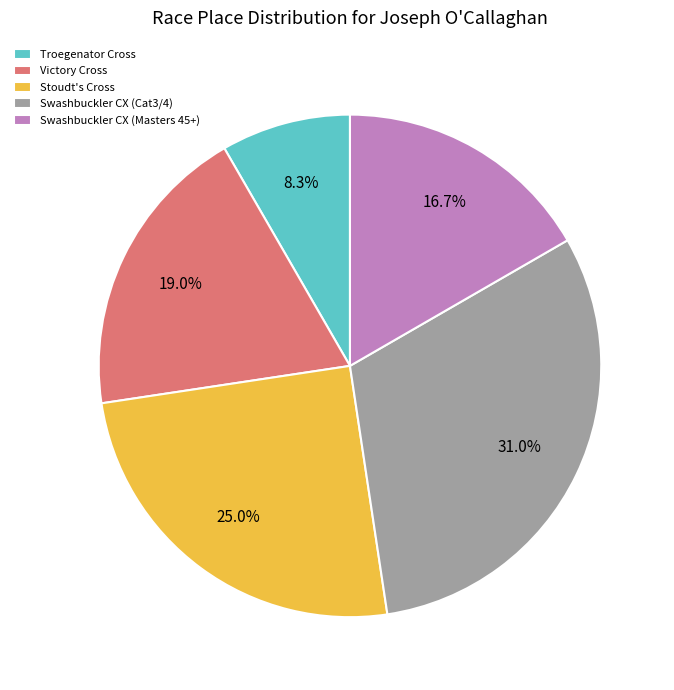

To the nearest percent, what is the average slice percentage?

20%